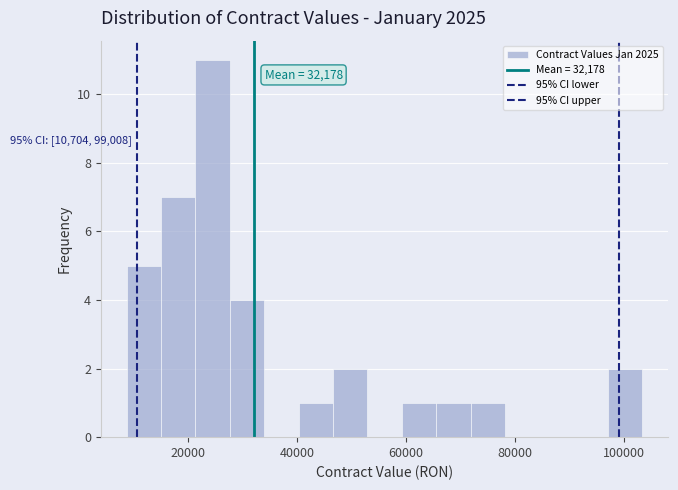

Read against the x-axis, roughly where is the centre of the tallest bar?

24000